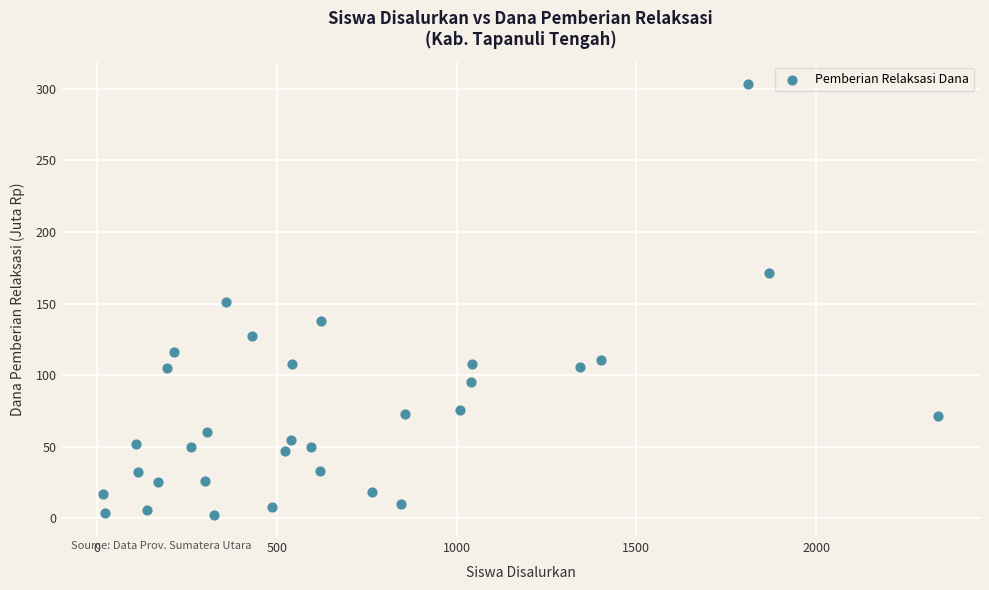

What is the range of Y values (max minus min)?

301.9